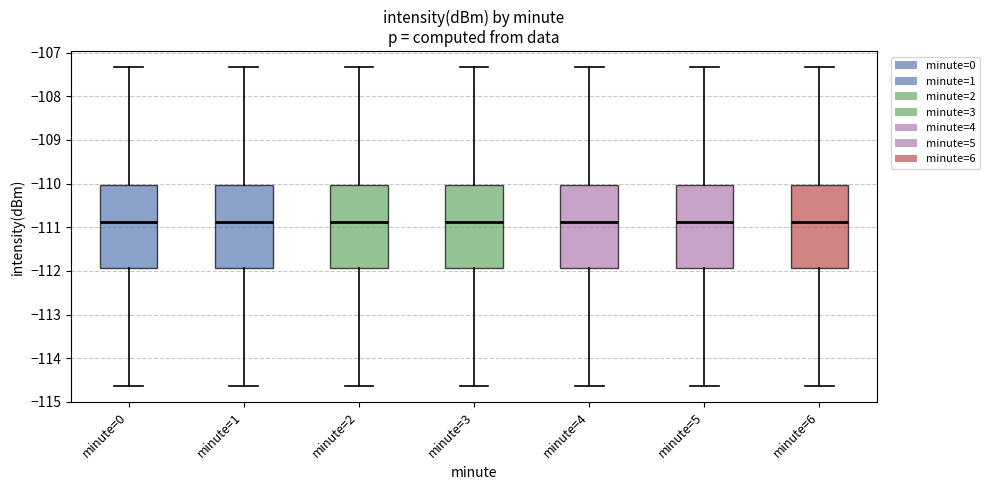

Where does the upper whisker of the box for minute=2 end on the y-axis? The values are not printed on the chart, so give them approximately, as read against the axis.

-107.3